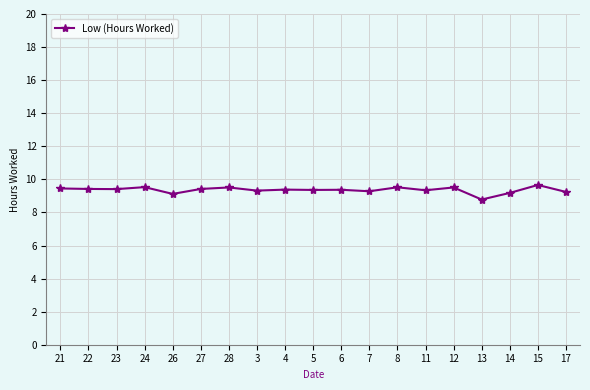

How many values are below 9?

1